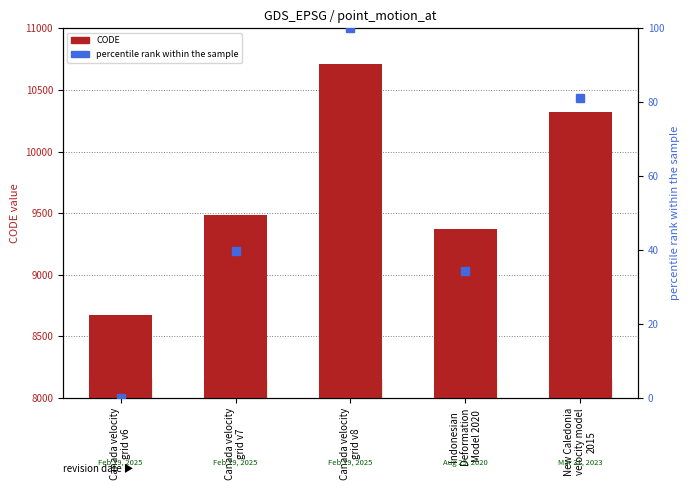

Reading left to right, list all the values displayed in this chart.

CODE: Canada velocity
grid v6=8676.0	Canada velocity
grid v7=9483.0	Canada velocity
grid v8=10707.0	Indonesian
Deformation
Model 2020=9375.0	New Caledonia
velocity model
2015=10323.0
percentile rank within the sample: Canada velocity
grid v6=0.0	Canada velocity
grid v7=39.7	Canada velocity
grid v8=100.0	Indonesian
Deformation
Model 2020=34.4	New Caledonia
velocity model
2015=81.1